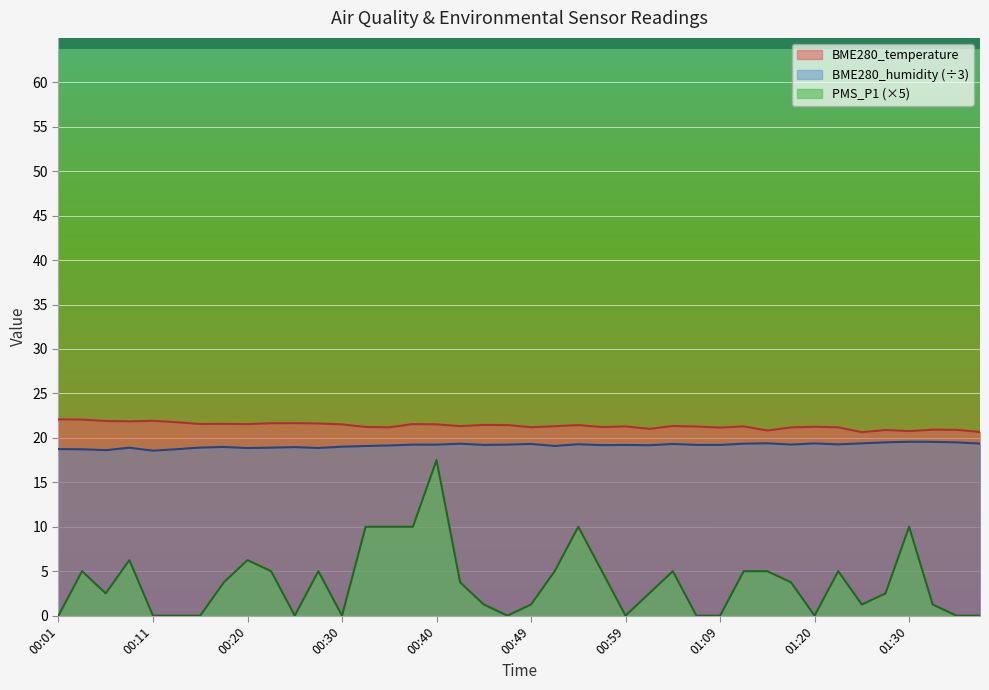

True or false: BME280_humidity and BME280_temperature intersect in this chart.

False